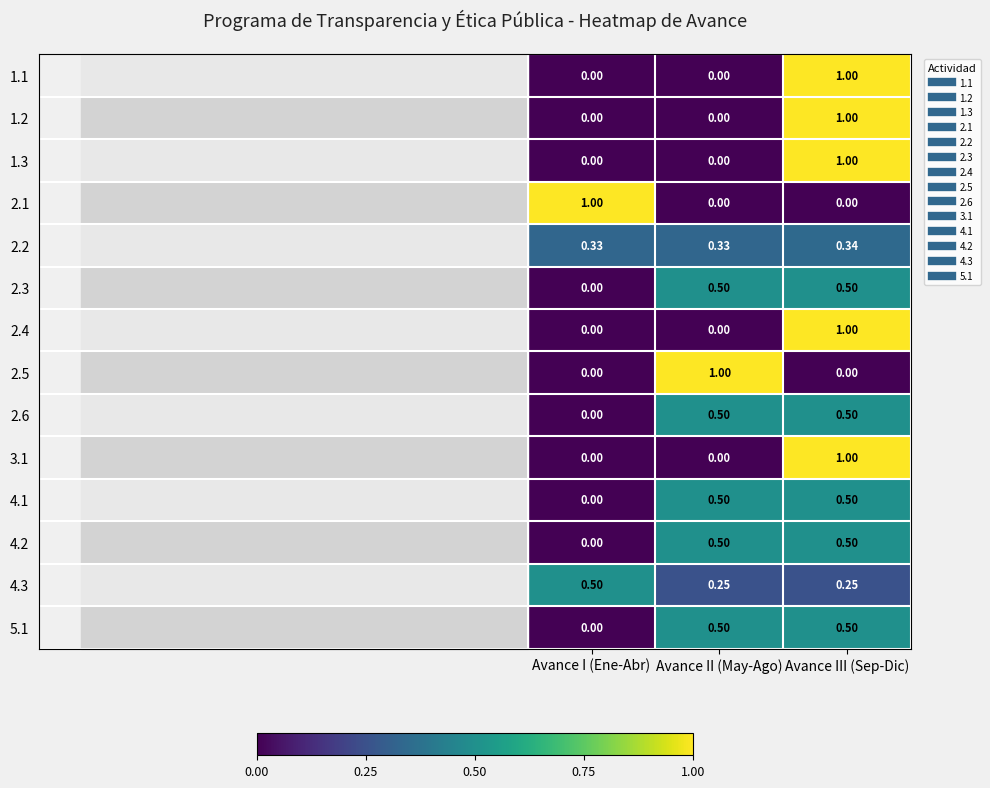

At which category is the sum across all series the highest?

Avance III (Sep-Dic)